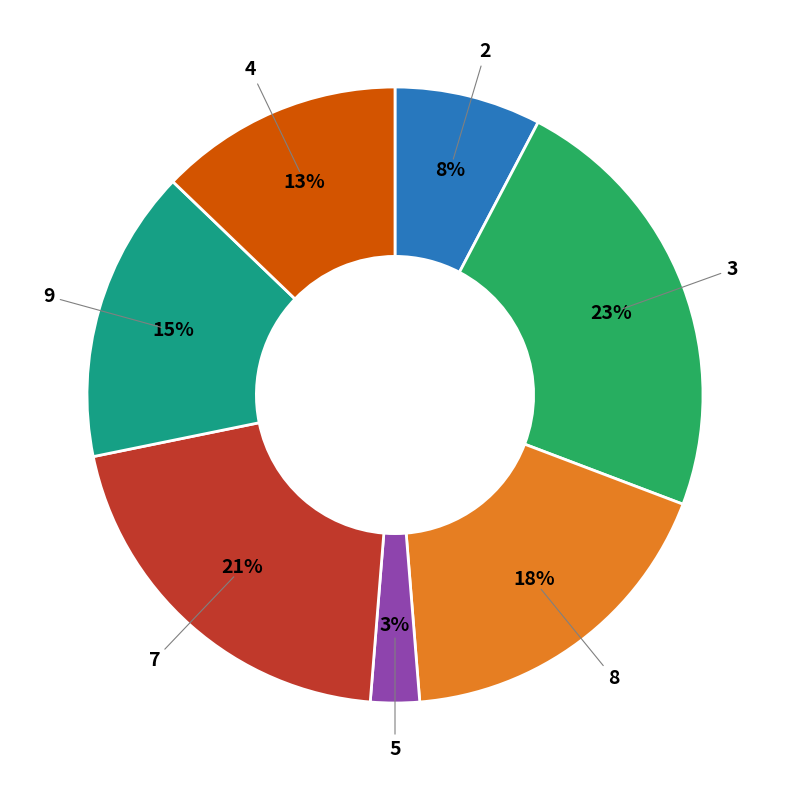

Which category has the biggest portion of the pie?

3